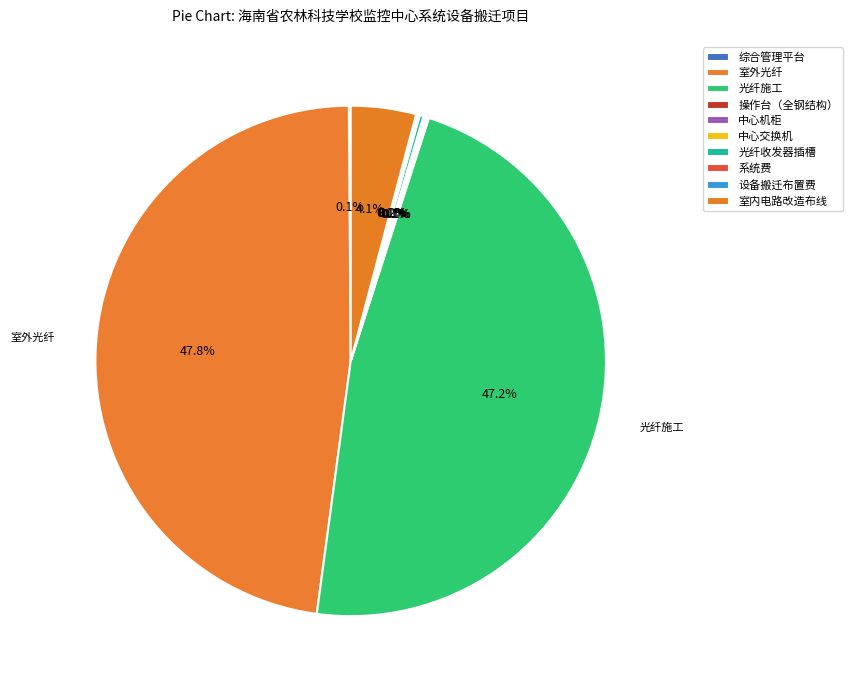

Does 室内电路改造布线 account for over 50% of the chart?

No